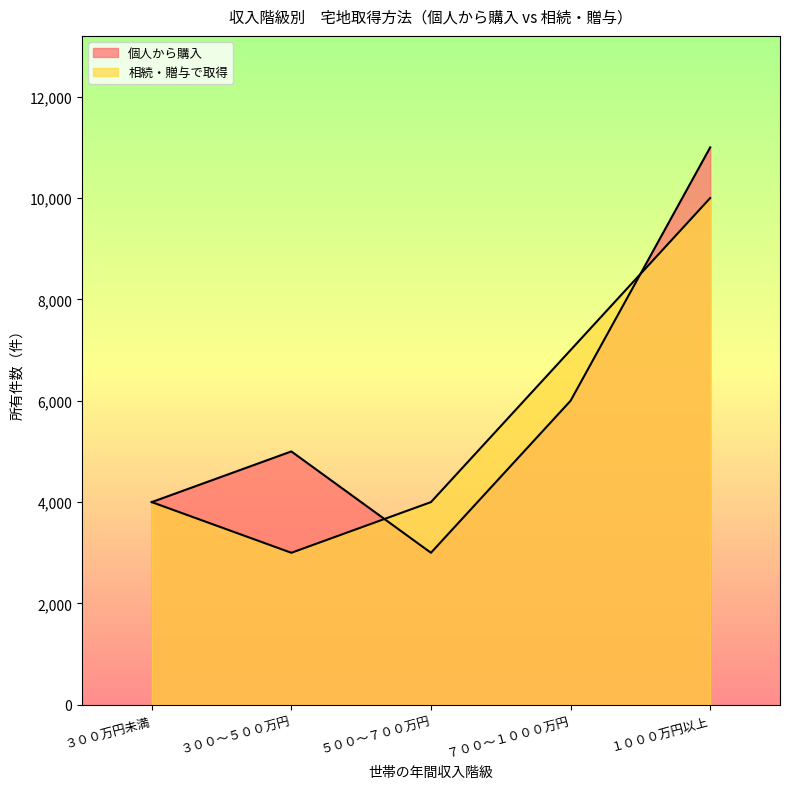

What is the difference between the 相続・贈与で取得 values at １０００万円以上 and ３００～５００万円?

7000